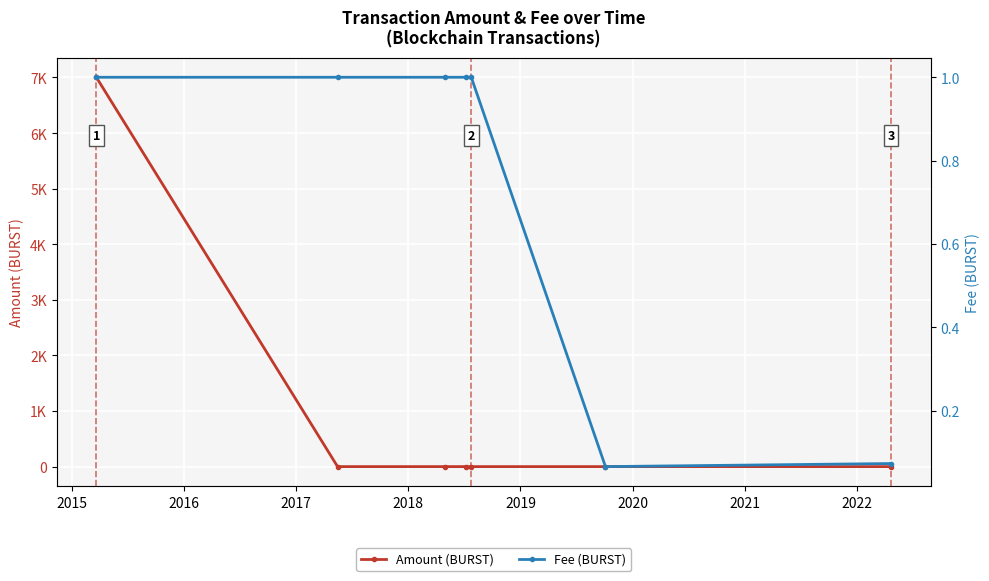

What is the maximum value shown in the chart?

7004.0